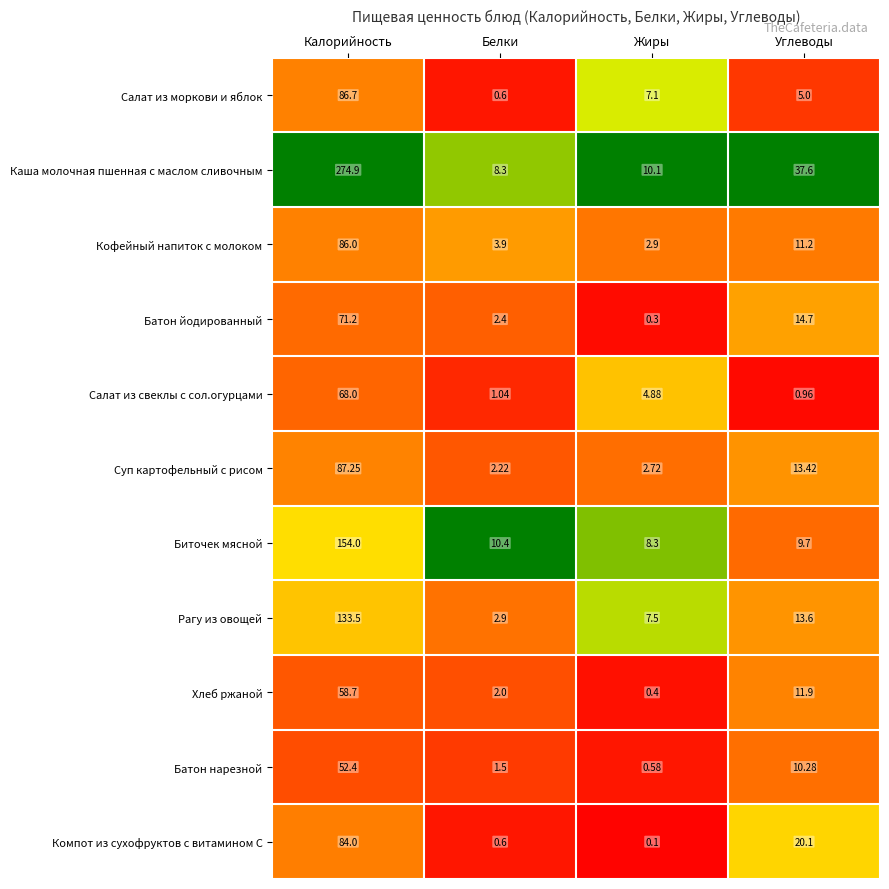

How many categories are shown in the chart?

4